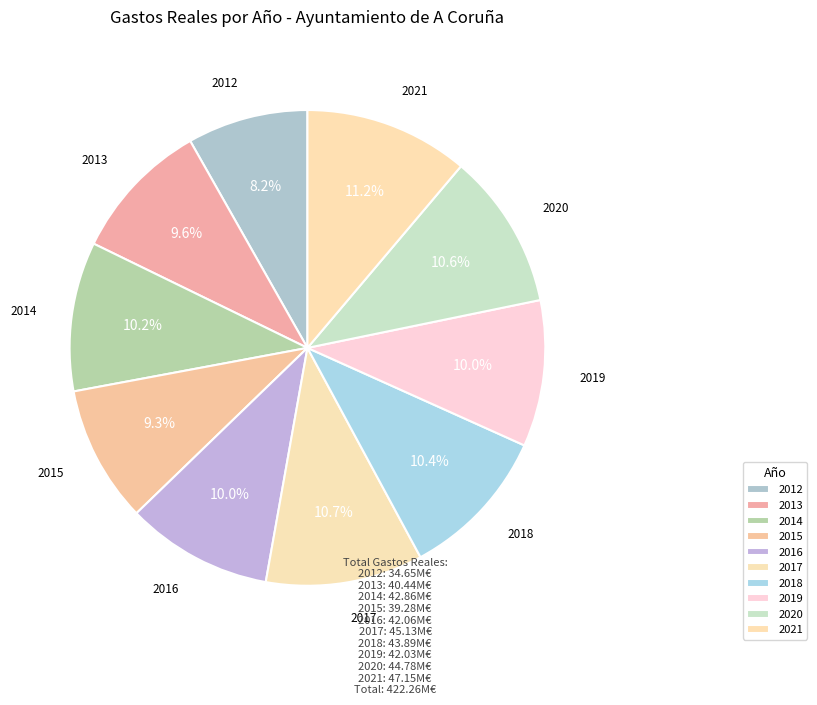

Count the number of slices in the pie.

10